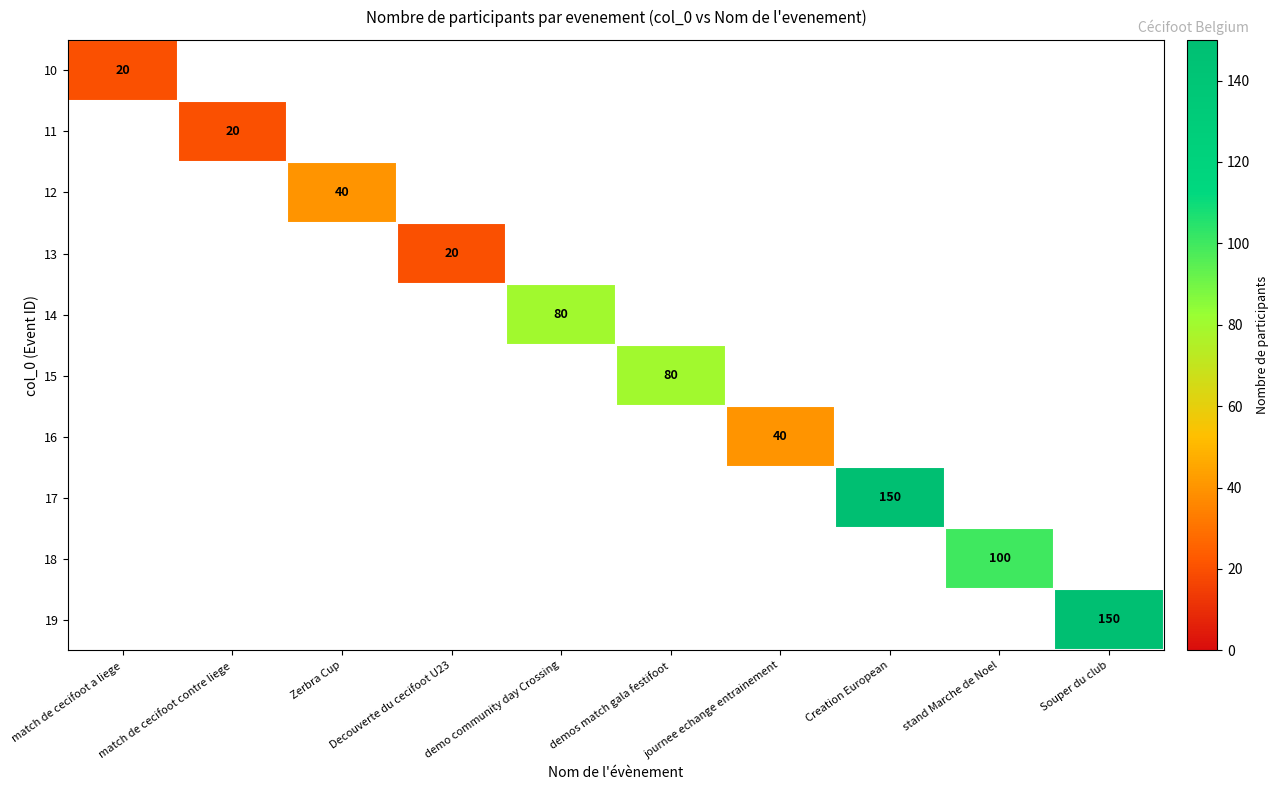

Is it true that 16 equals 25.6 at journee echange entrainement?

False